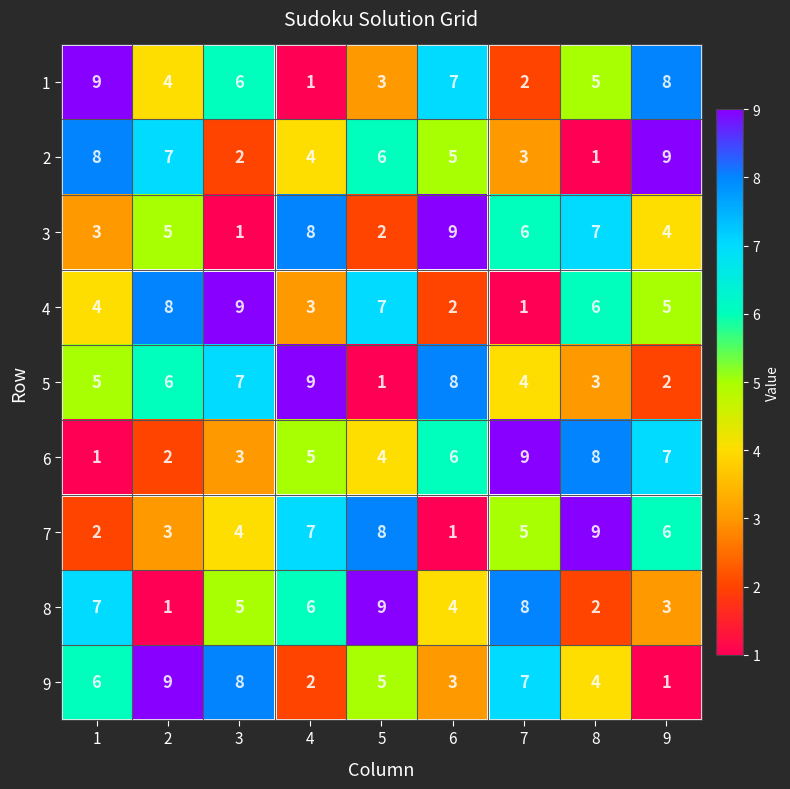

Read the 2 value at 9.

9